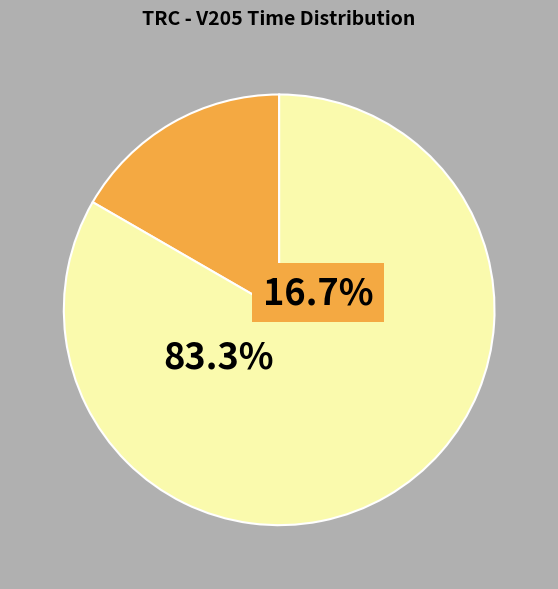

Count the number of slices in the pie.

2